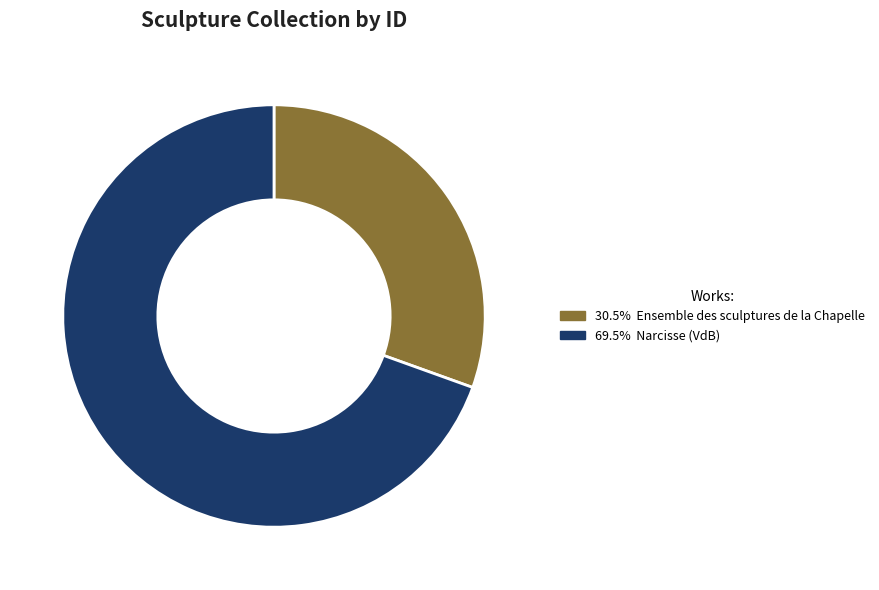

Does any single category account for the majority?

Yes